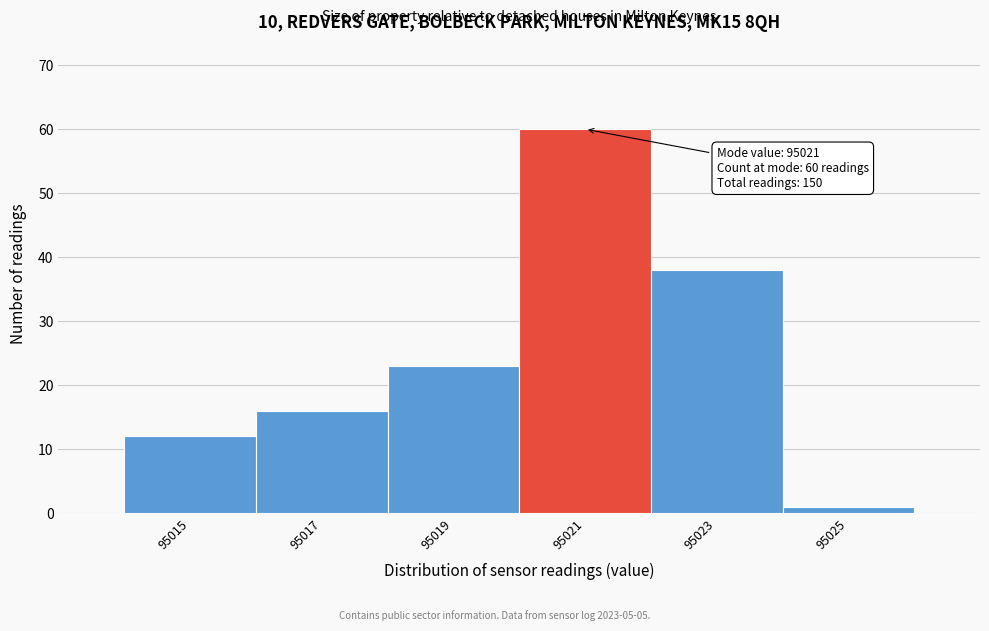

Which range on the x-axis has the tallest bar?

95020 to 95022